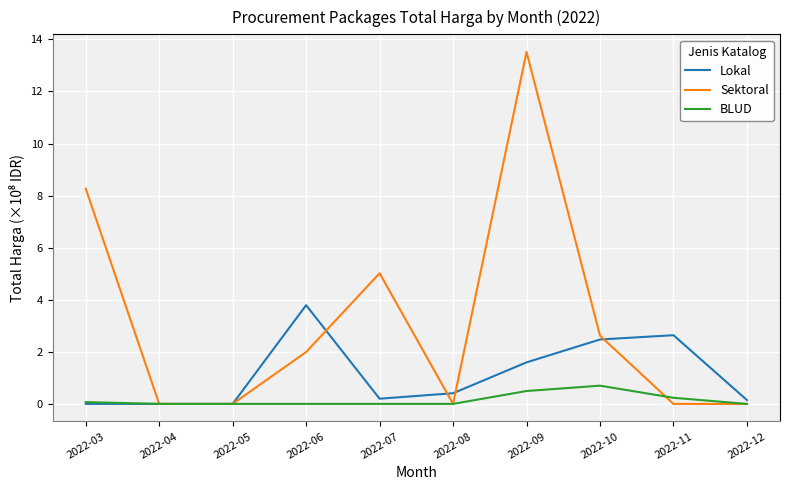

At which label is Sektoral closest to 6?

2022-07